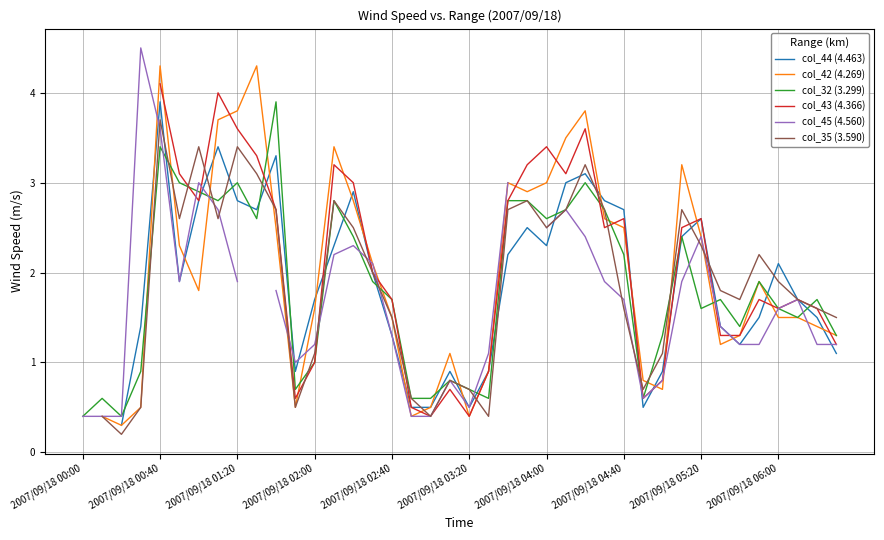

What is the lowest value of the col_32 (3.299) series?

0.4